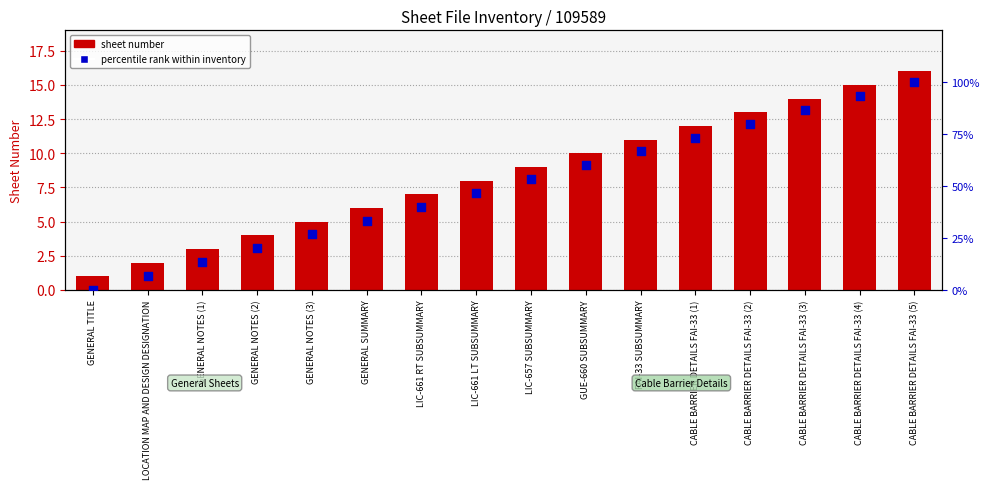

Which series has the largest total across all categories?

percentile rank within inventory